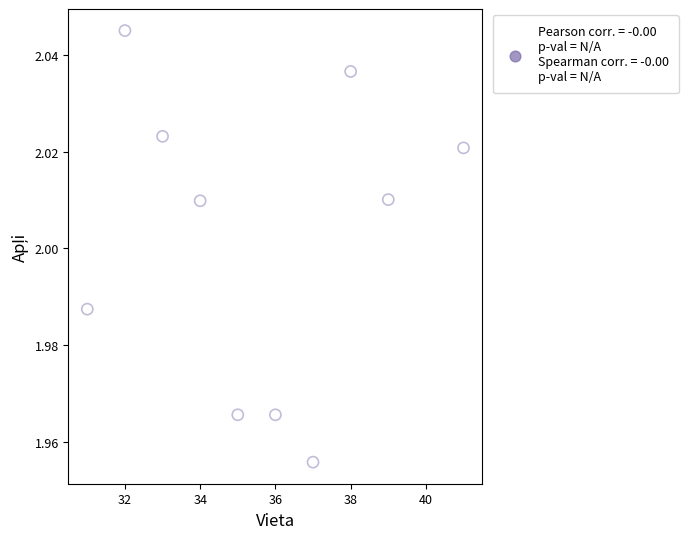

What is the range of X values (max minus min)?

10.0